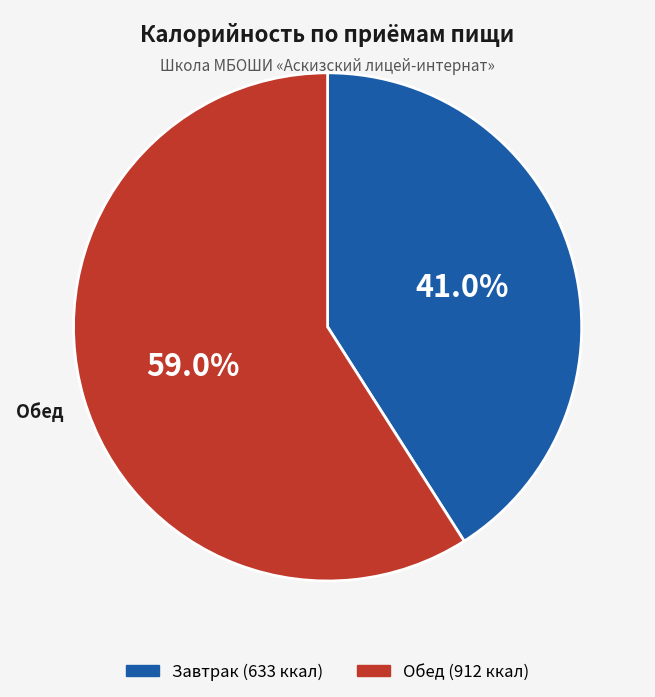

Which has a higher value, Обед or Завтрак?

Обед